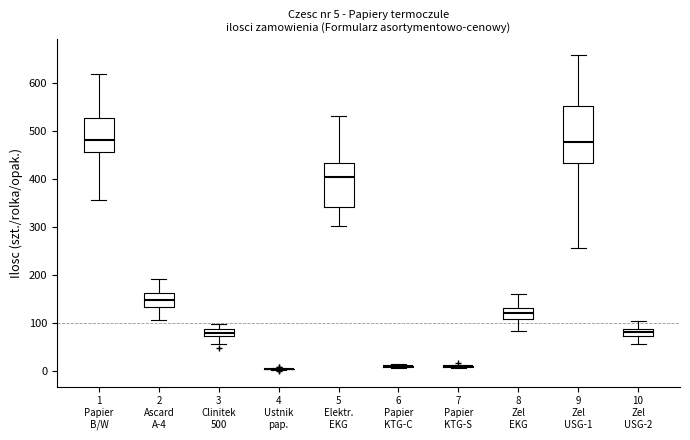

Which box is the tallest, from its lower edge to its upper edge?

9 Zel USG-1